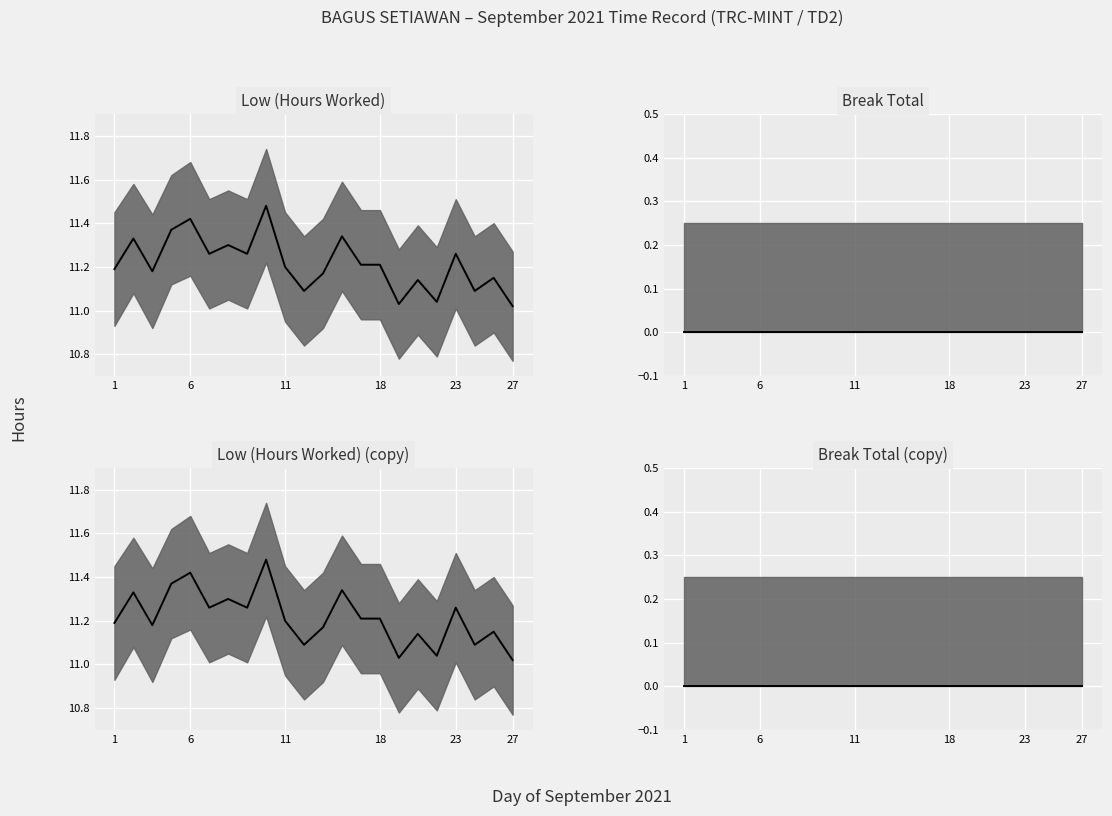

True or false: Break Total median and Low (Hours Worked) median cross at least once.

False